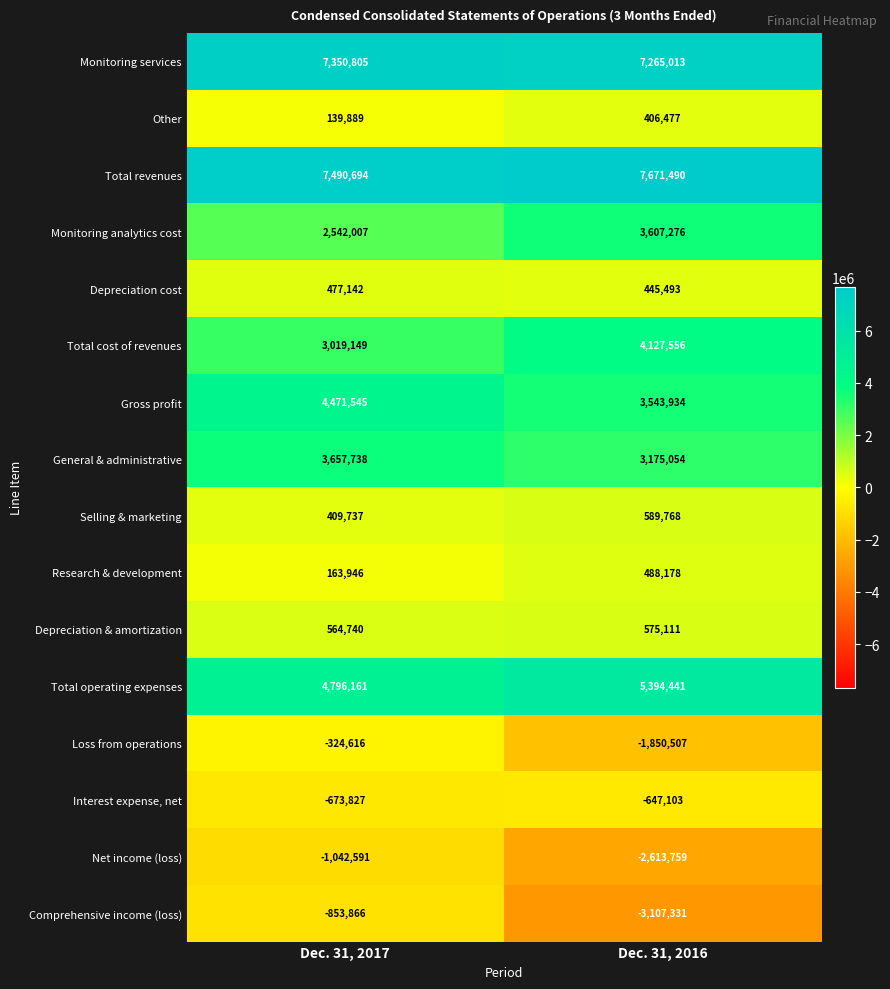

Is it true that Other equals 546507 at Dec. 31, 2016?

False